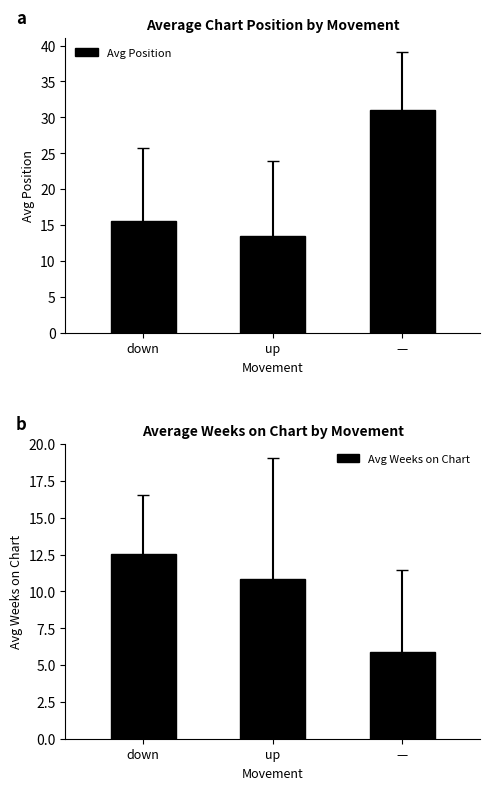

True or false: Avg Position has a value of 31.1 at —.

True